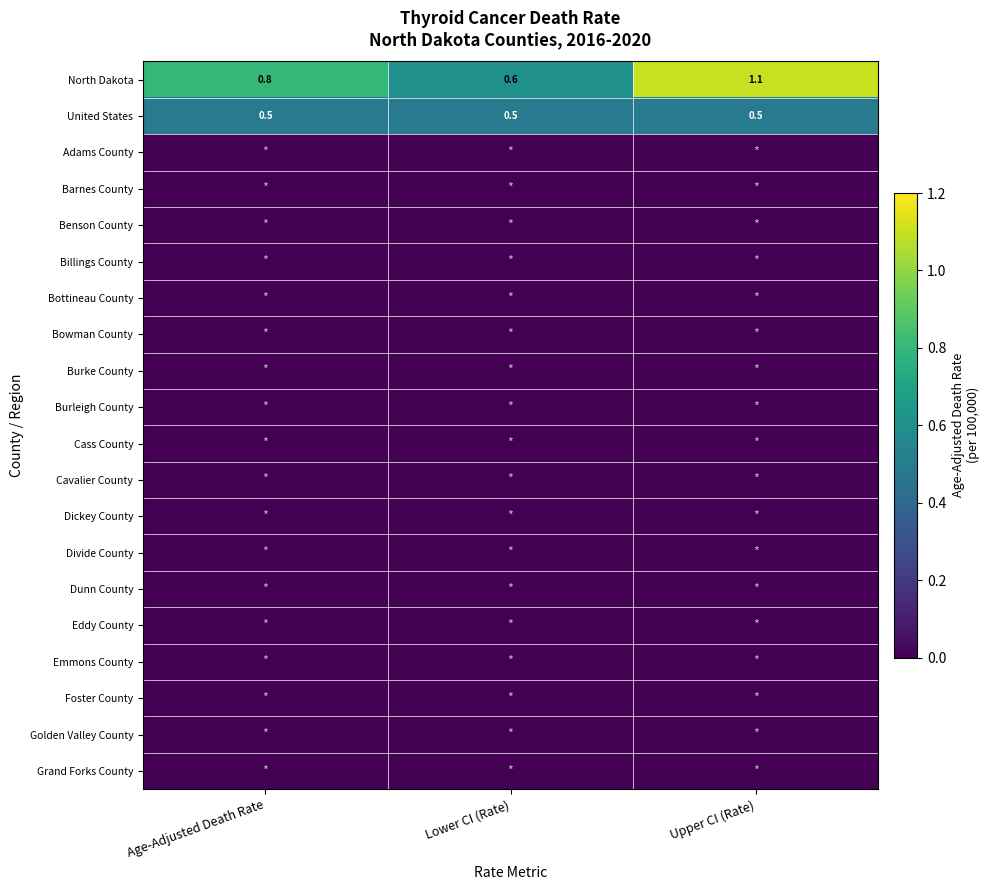

At which category is the sum across all series the highest?

Upper CI (Rate)